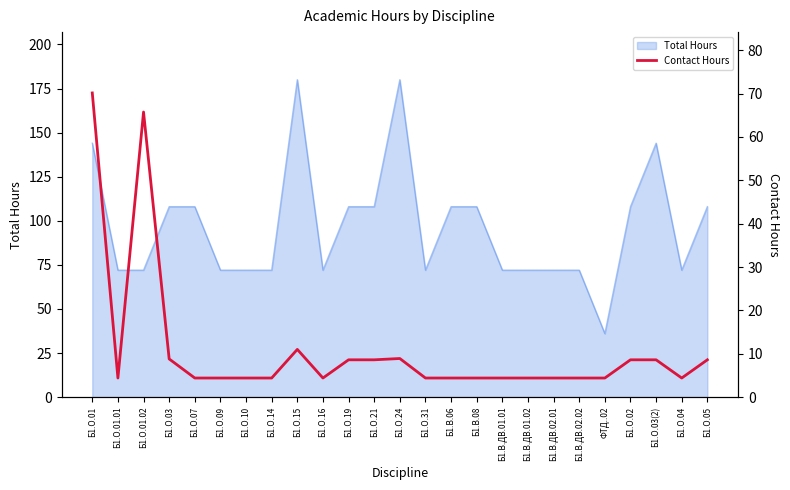

What is the label of the 6th point from the left?

Б1.О.09